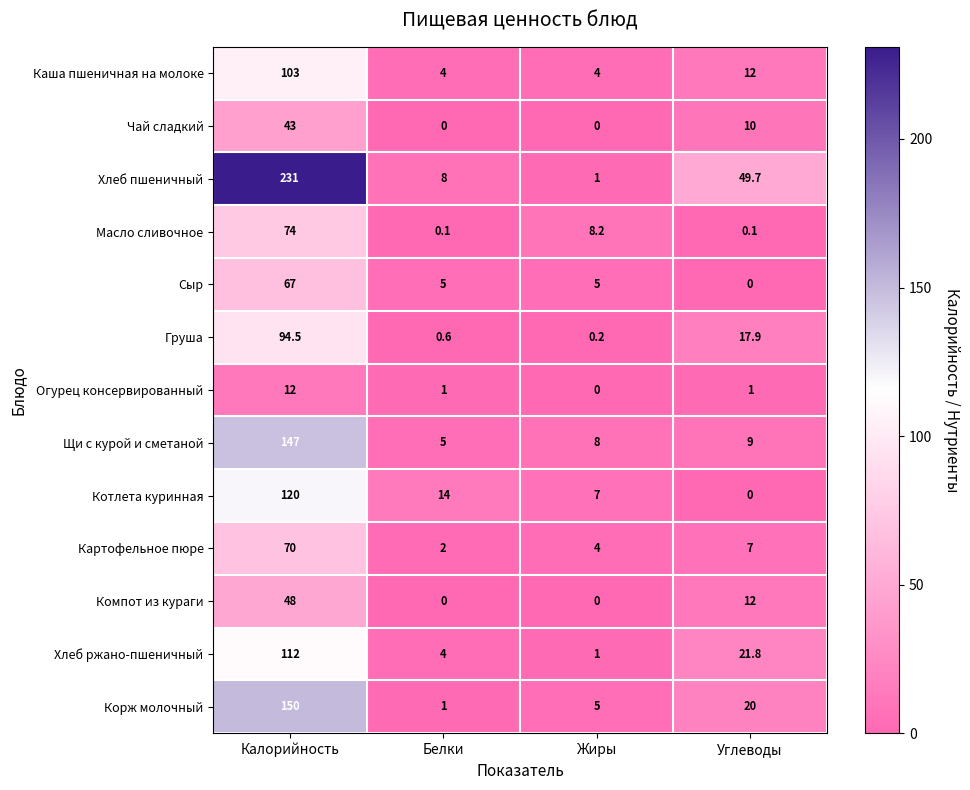

What is the total value across all series at Углеводы?

160.5